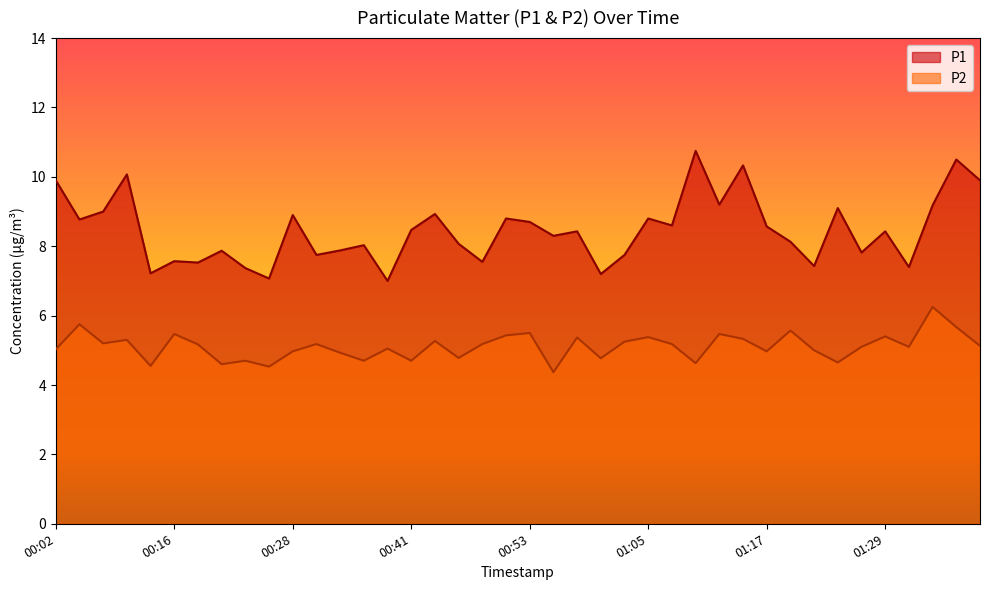

The P1 series shows 2.8 at 01:27. True or false?

False